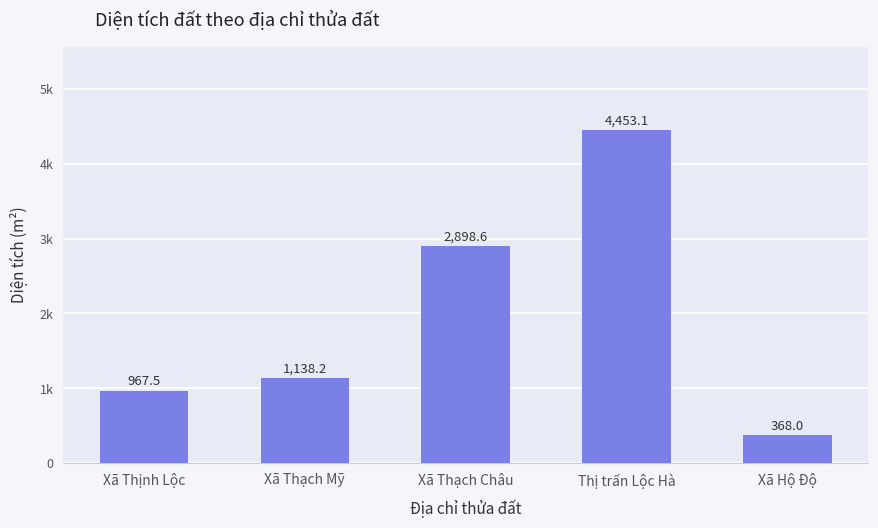

Reading right to left, list all the values displayed in this chart.

368.0	4453.1	2898.6	1138.2	967.5